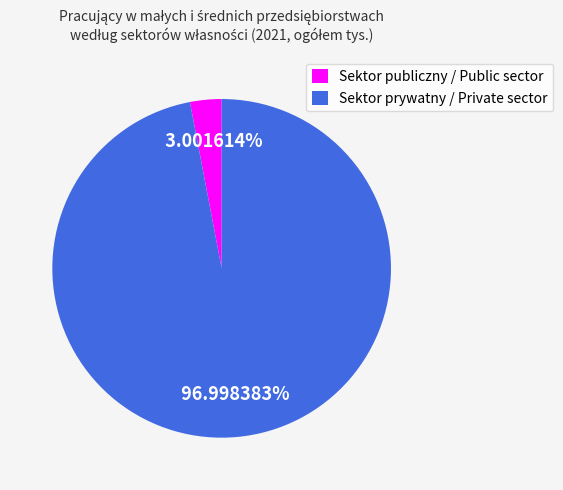

To the nearest percent, what is the average slice percentage?

50%